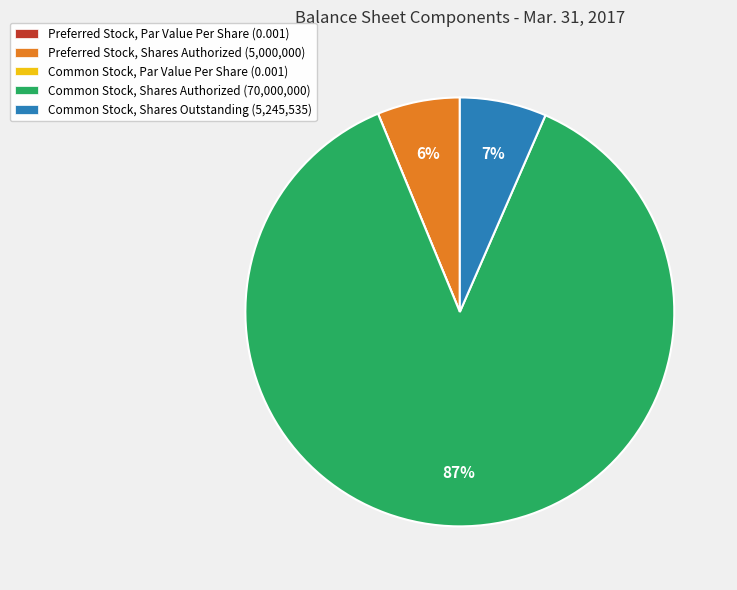

Is it true that Preferred Stock, Shares Authorized (5,000,000) is 1% of the pie?

False